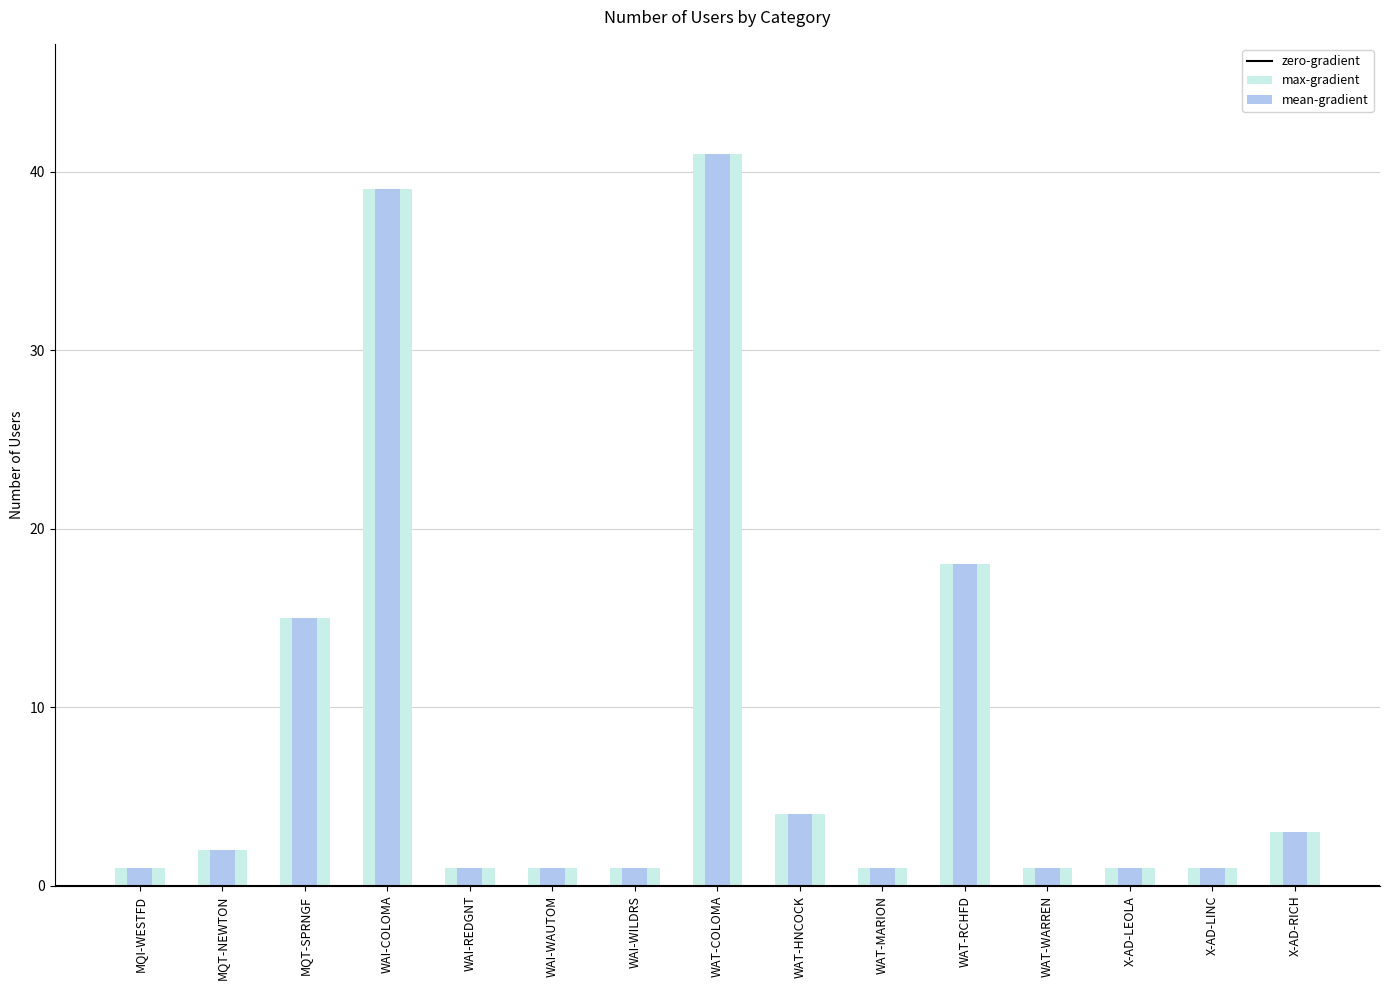

How many groups of bars are there?

15